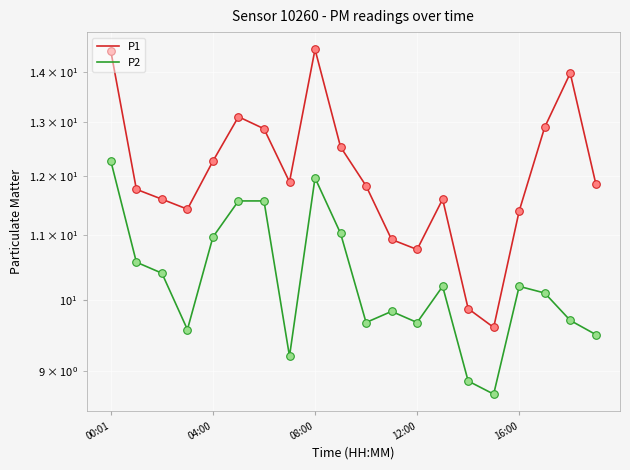

What is the total value across all series at 13?

21.8